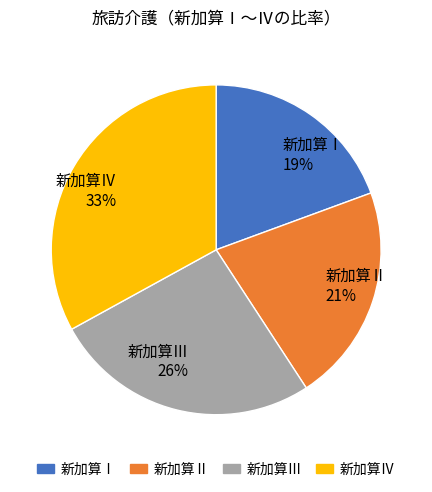

To the nearest percent, what is the average slice percentage?

25%